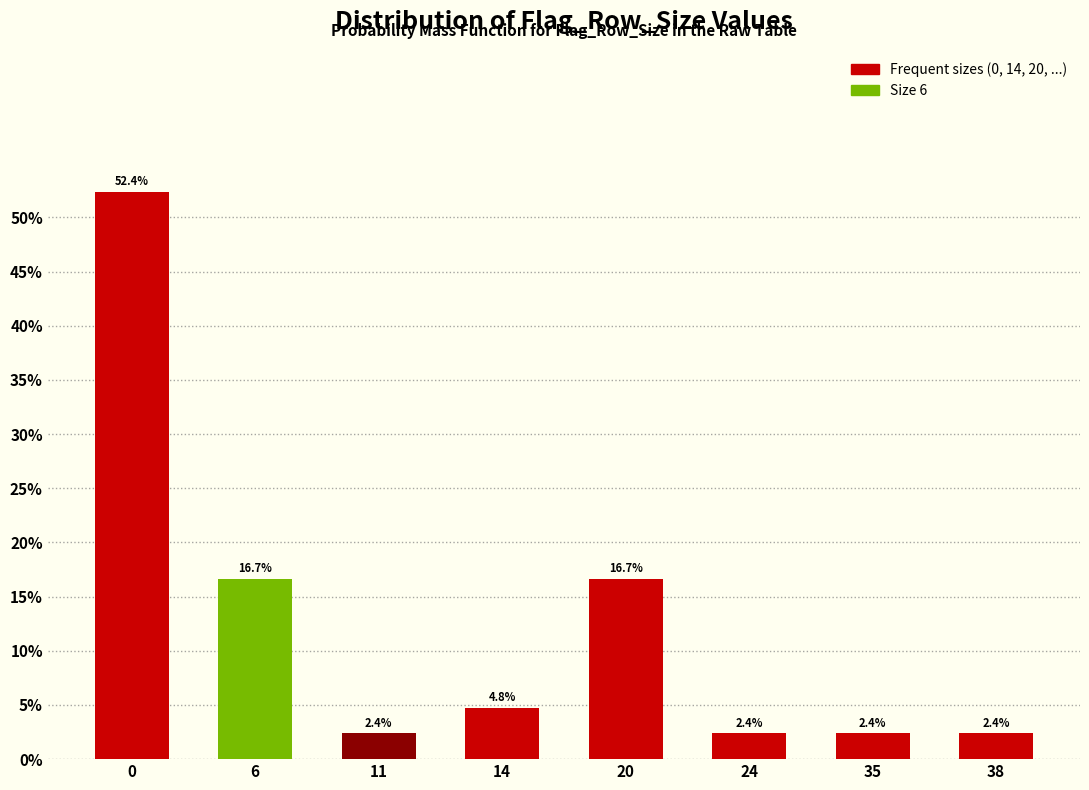

Reading left to right, extract all data points from this chart.

52.4	16.7	2.4	4.8	16.7	2.4	2.4	2.4